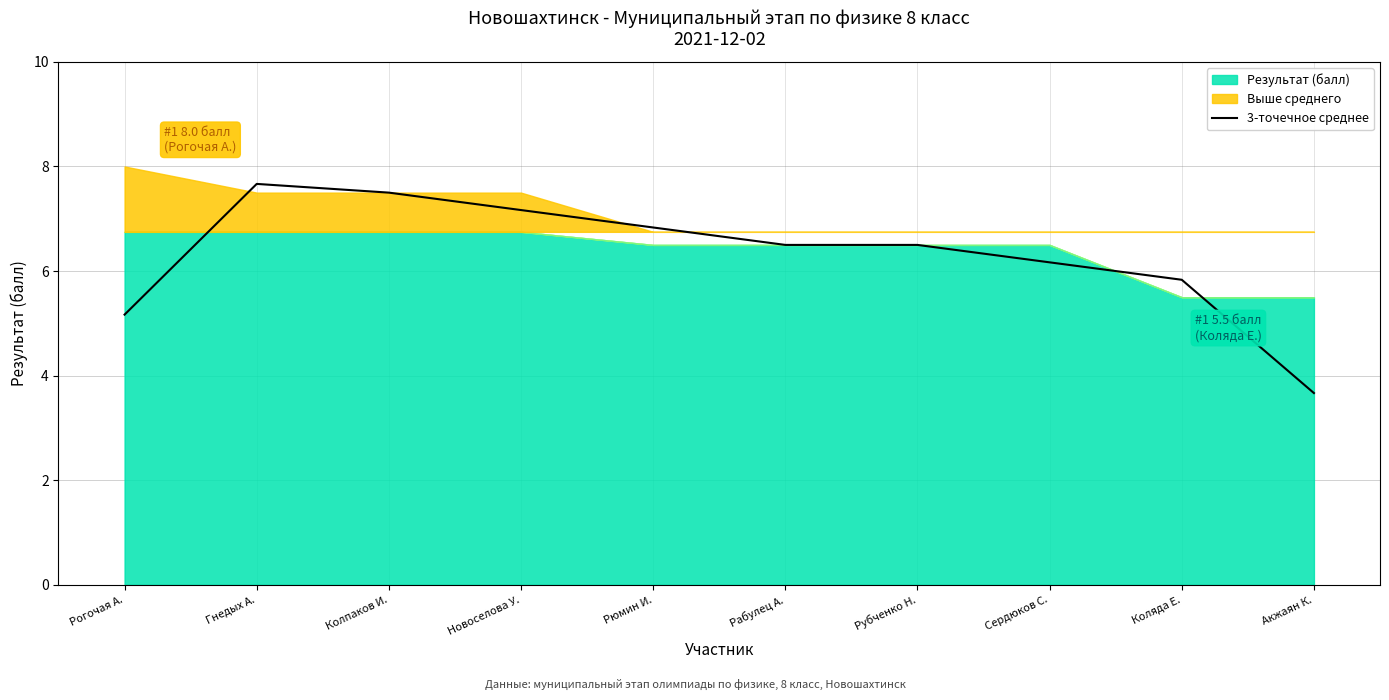

At which label does the data first exceed 6?

Гнедых А.